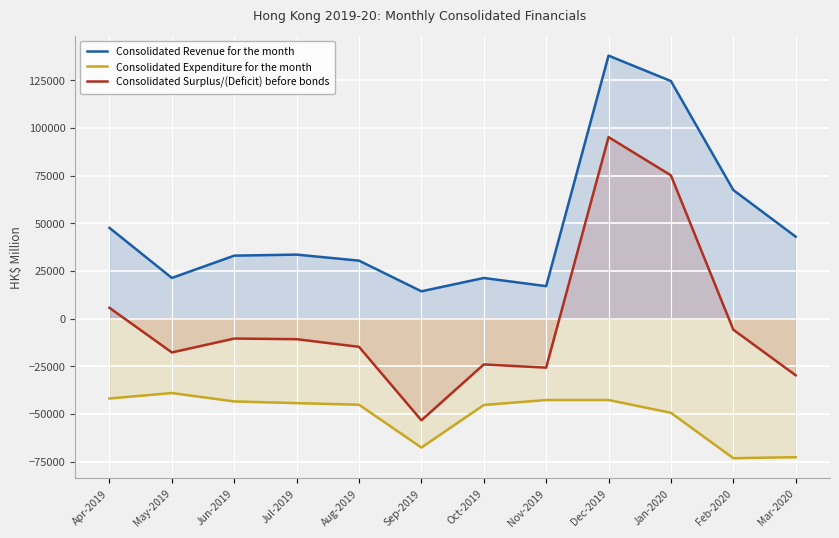

What are all the series names shown in the legend?

Consolidated Revenue for the month, Consolidated Expenditure for the month, Consolidated Surplus/(Deficit) before bonds